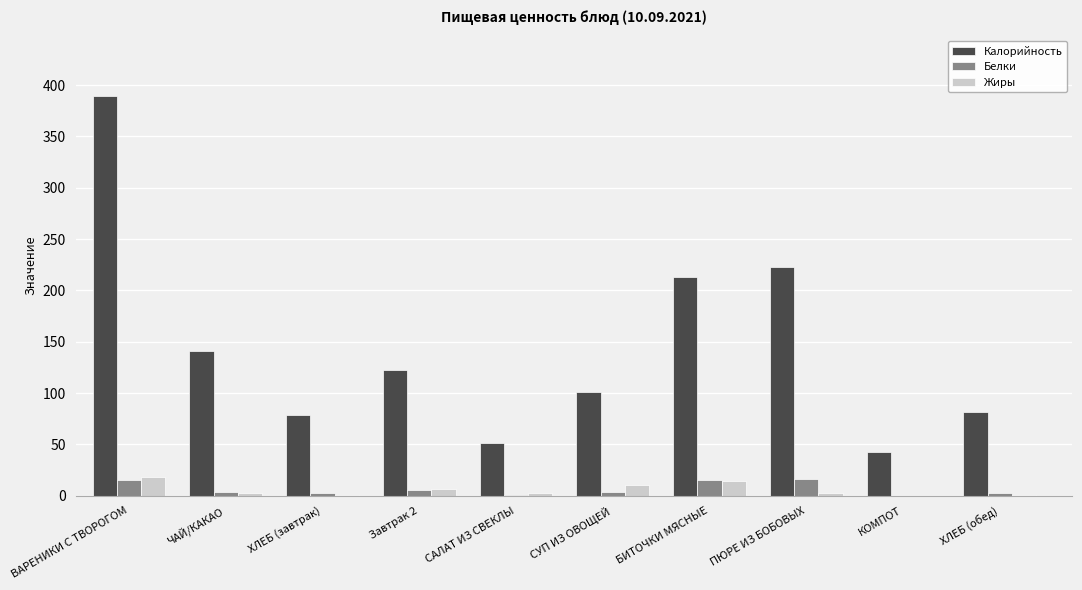

What are all the series names shown in the legend?

Калорийность, Белки, Жиры